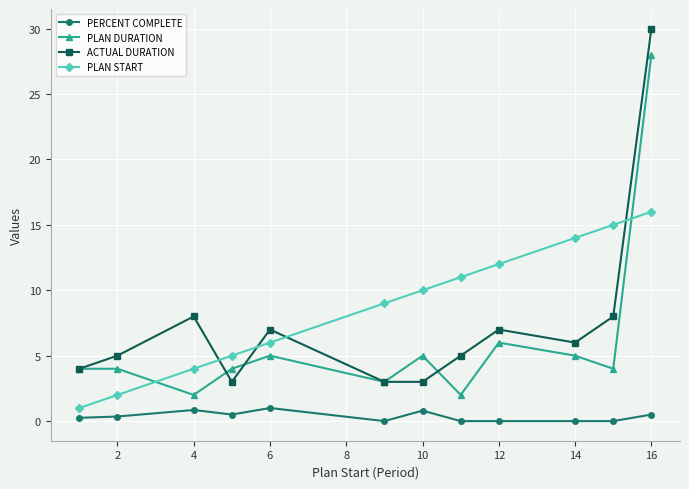

How many series are shown in this chart?

4